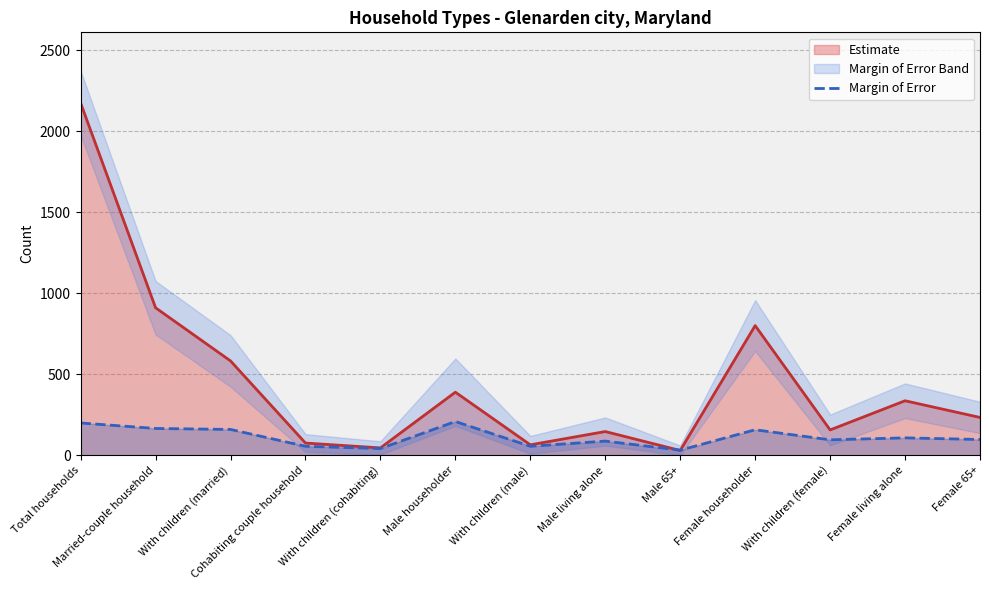

What is the highest value of the Estimate series?

2174